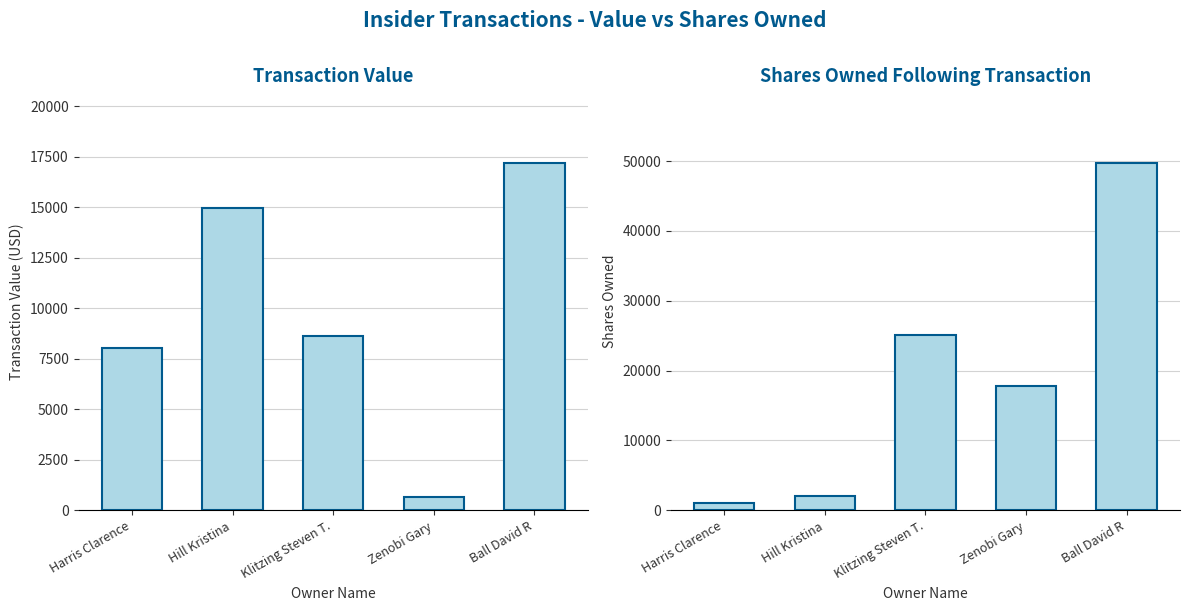

Rank the series at Zenobi Gary from highest to lowest value.

sharesOwnedFollowing, transactionValue